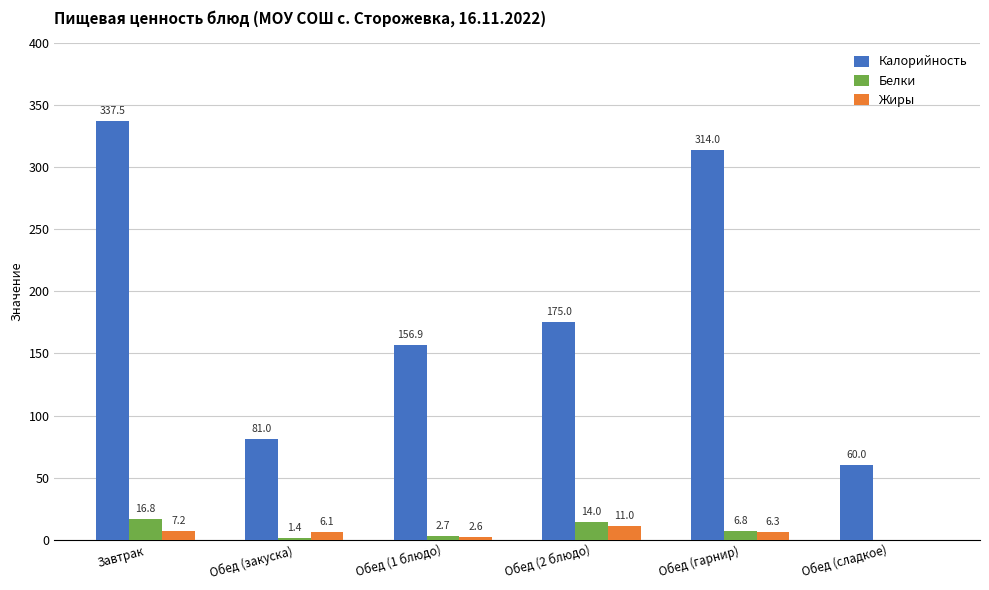

Count the number of data series in this chart.

3